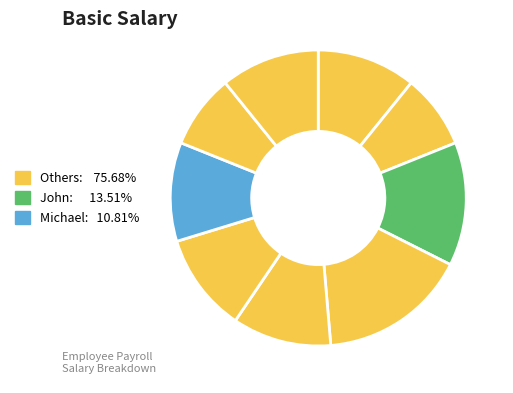

Count the number of slices in the pie.

9